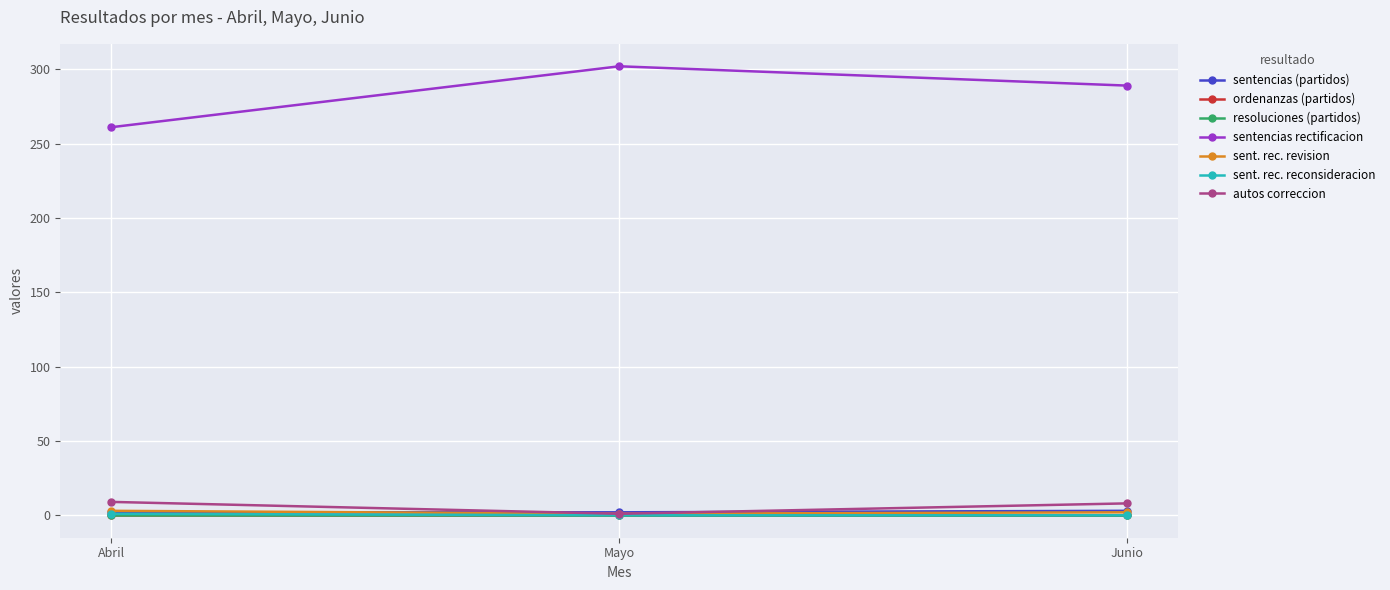

Which series has the widest spread of values?

sentencias de rectificacion